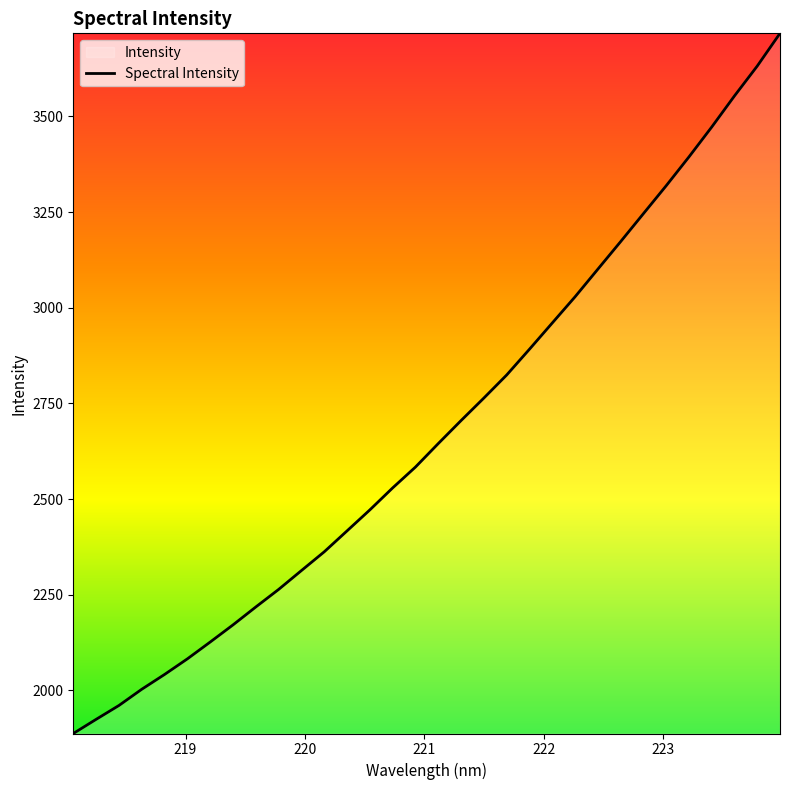

What is the difference between the maximum and minimum values?

1830.0